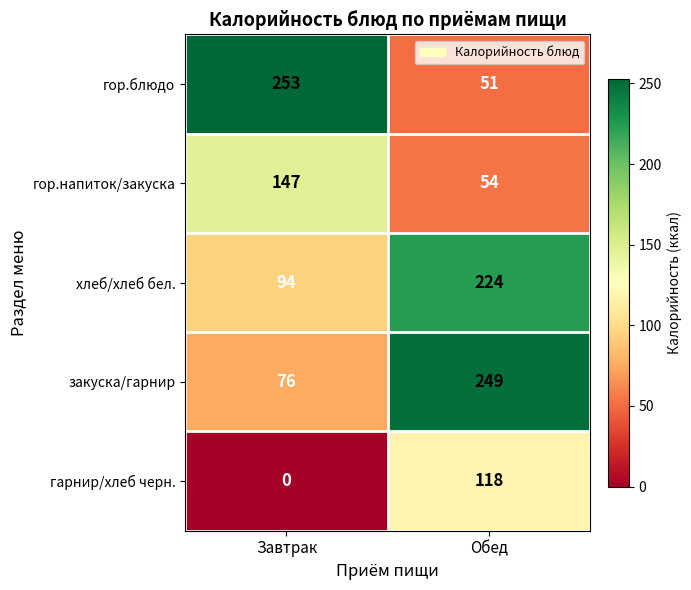

At which label is хлеб/хлеб бел. closest to 159?

Завтрак